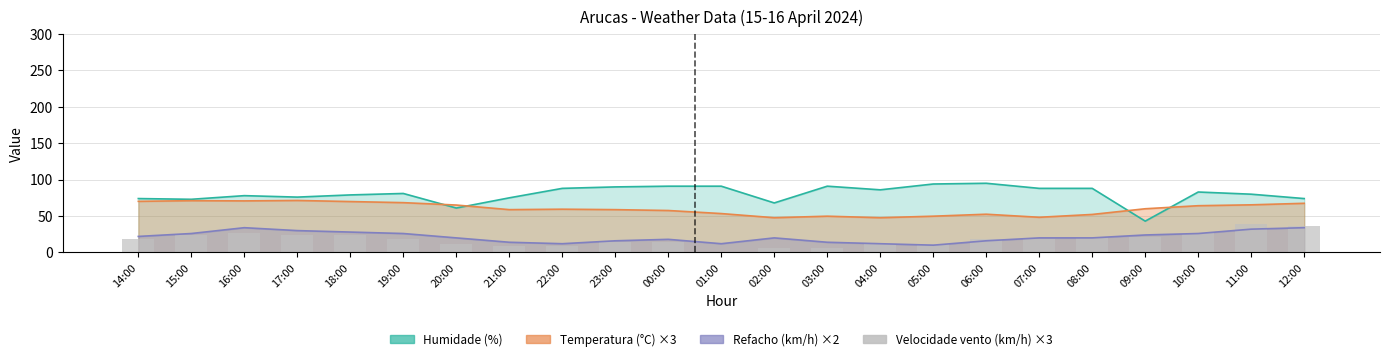

How many categories are shown in the chart?

23